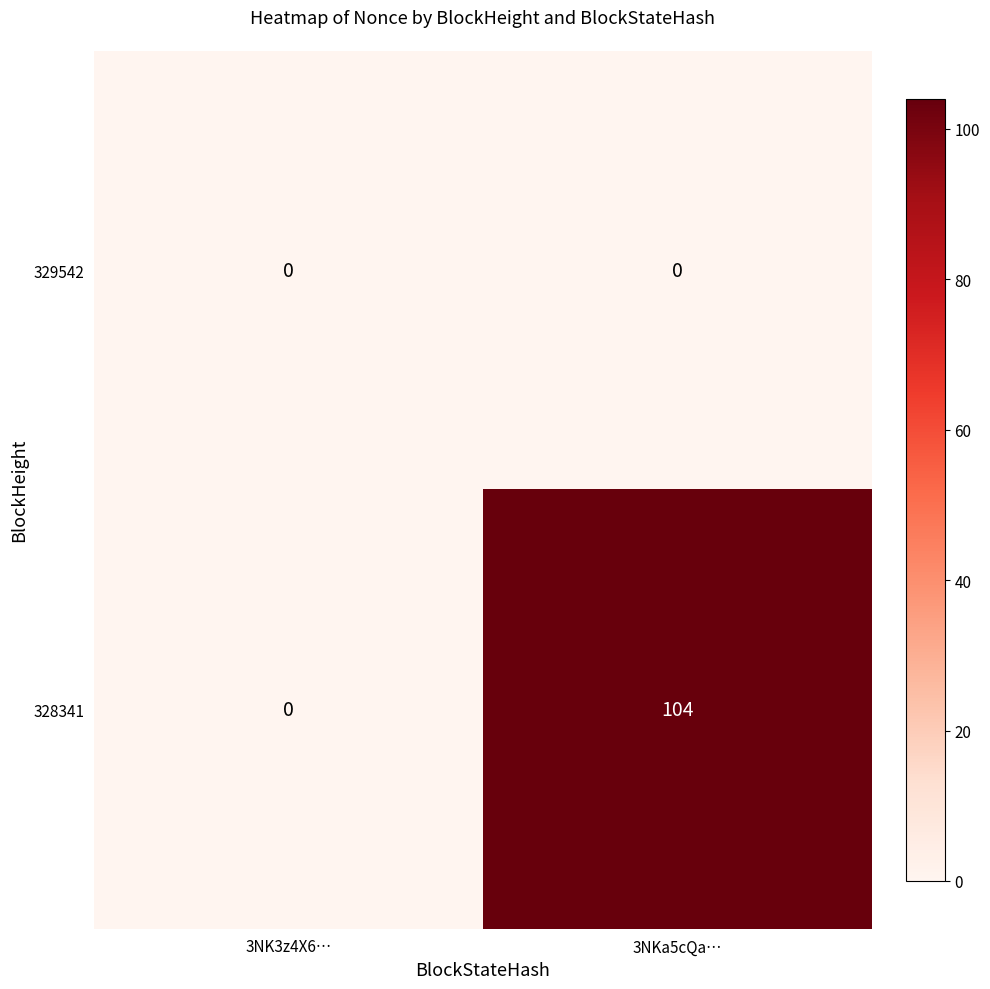

Rank the series by their average value, from highest to lowest.

328341, 329542